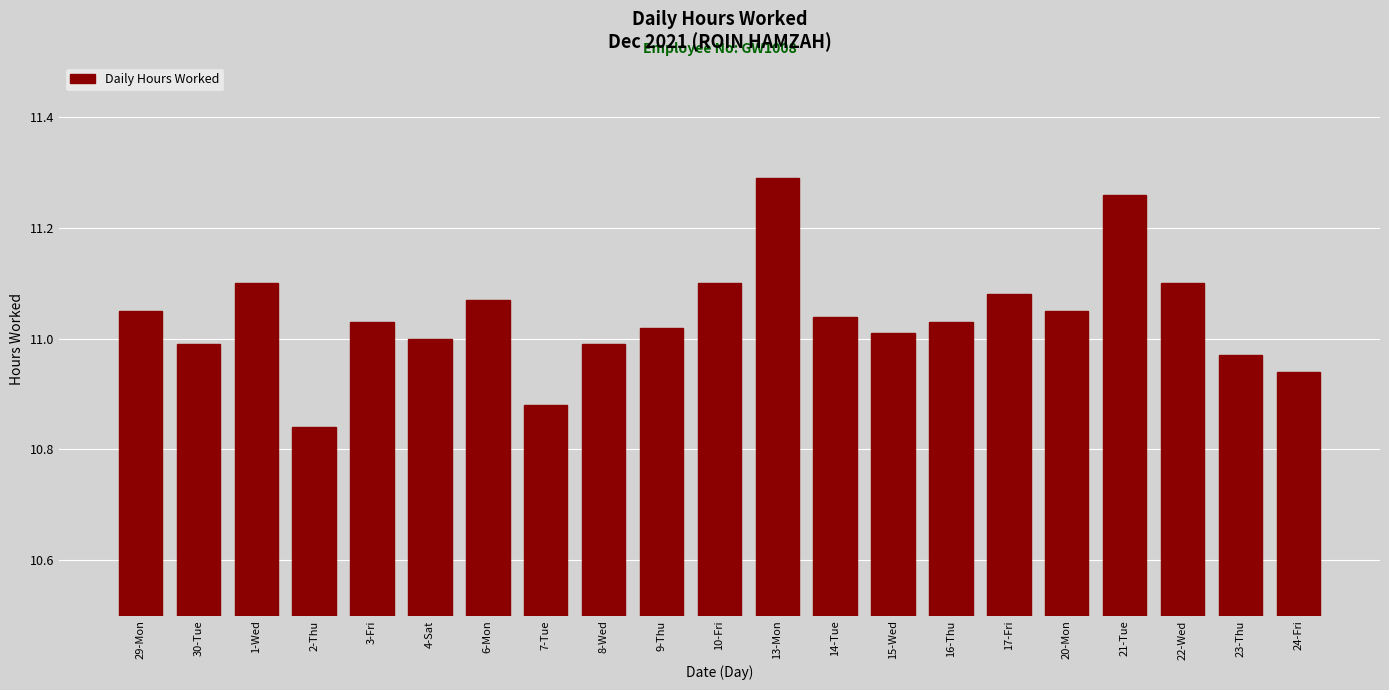

What is the difference between the second highest and second lowest values?

0.4